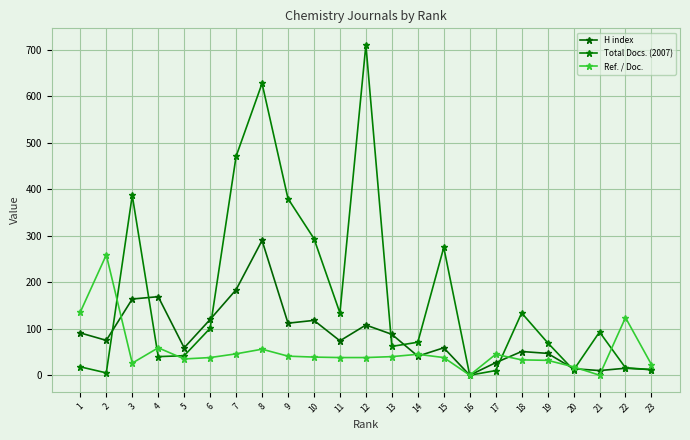

Which series changed the most between 2 and 19?

Ref. / Doc.